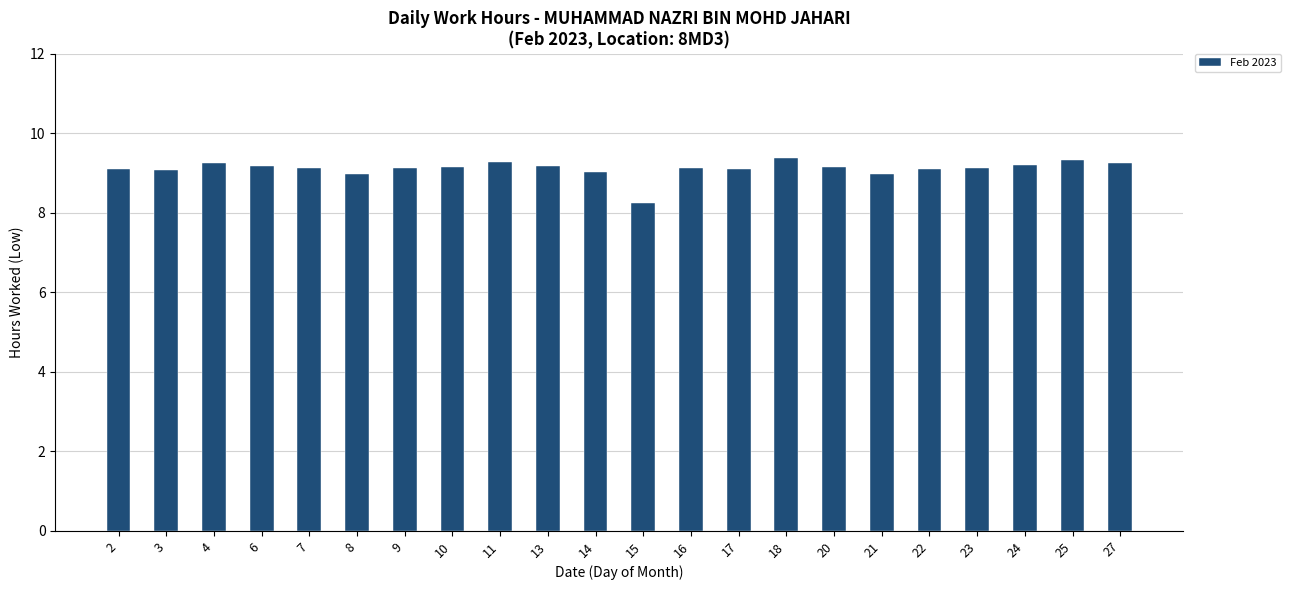

What is the ratio of the value at 2 to the value at 21?

1.0